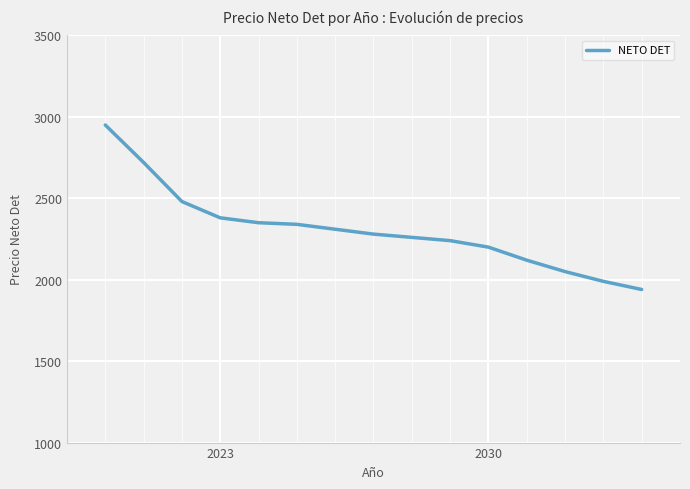

What is the maximum value shown in the chart?

2950